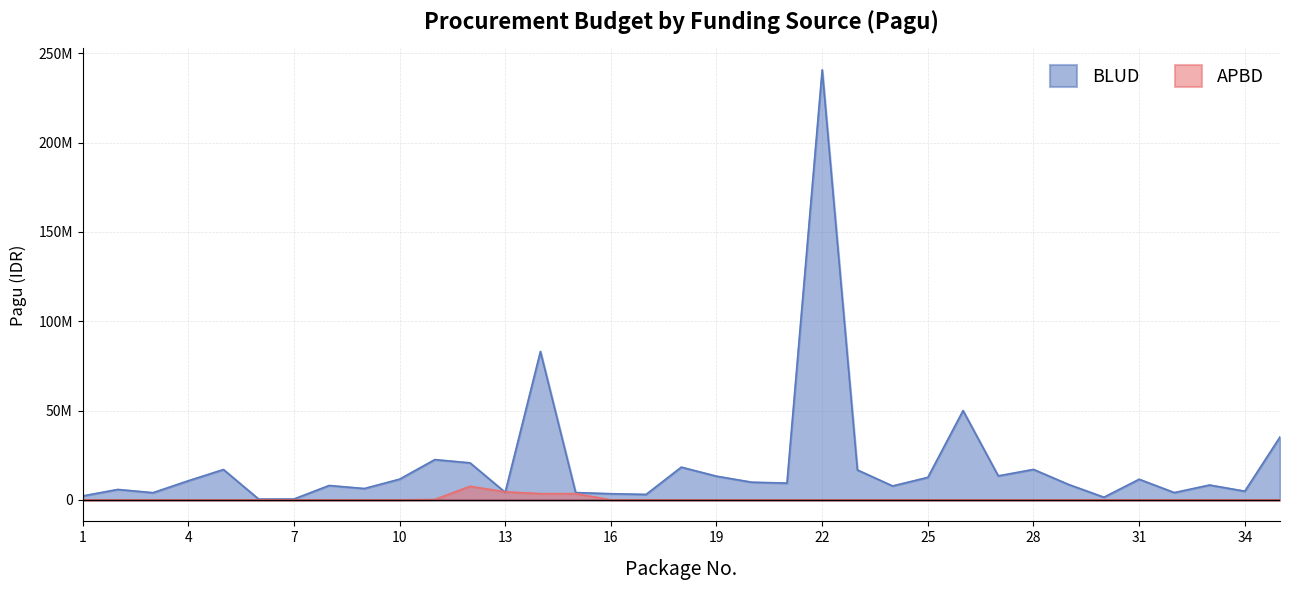

Rank the series by their average value, from lowest to highest.

APBD, BLUD